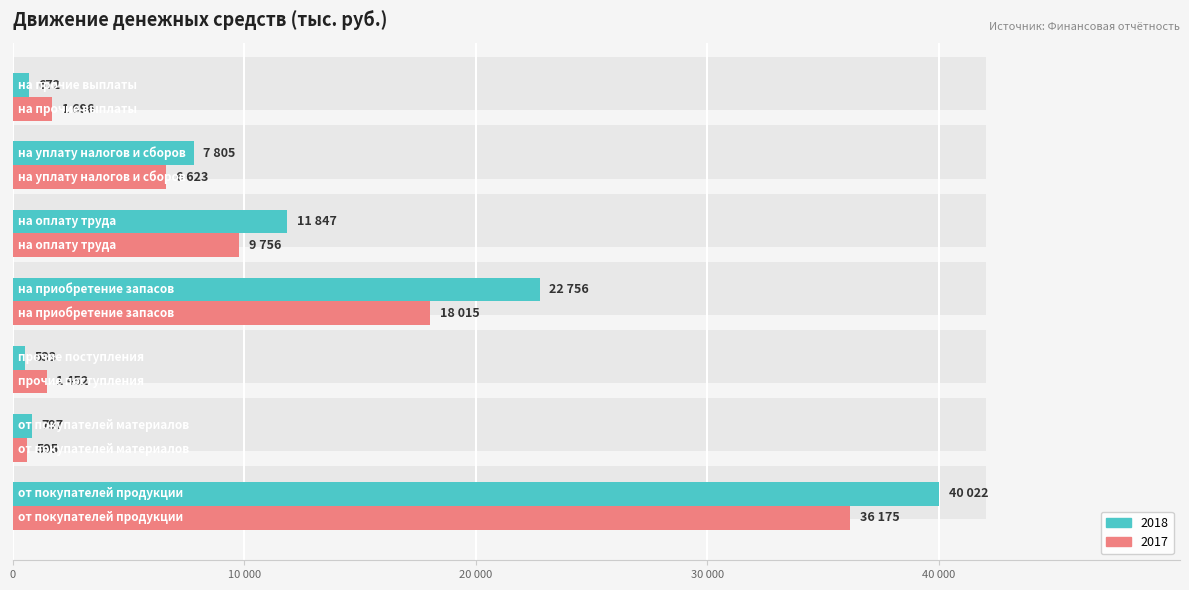

How many bars are there in each group?

2